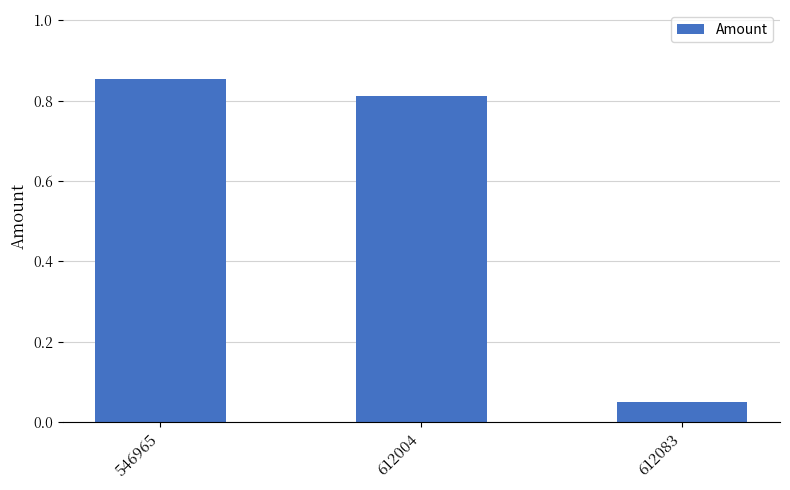

List the labels in order of value, smallest first.

612083, 612004, 546965